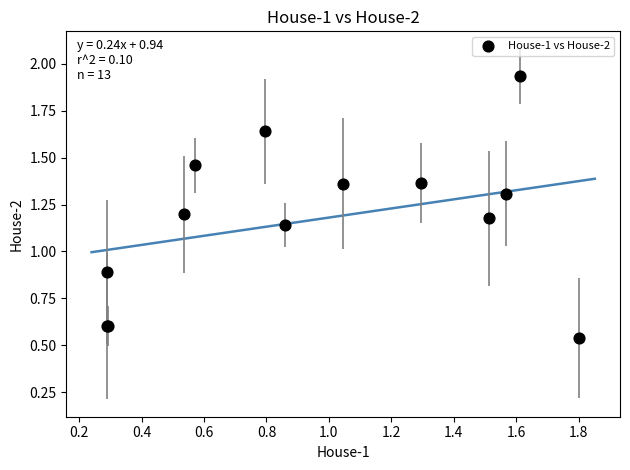

What Y value in the scatter plot is closest to 1?

0.9